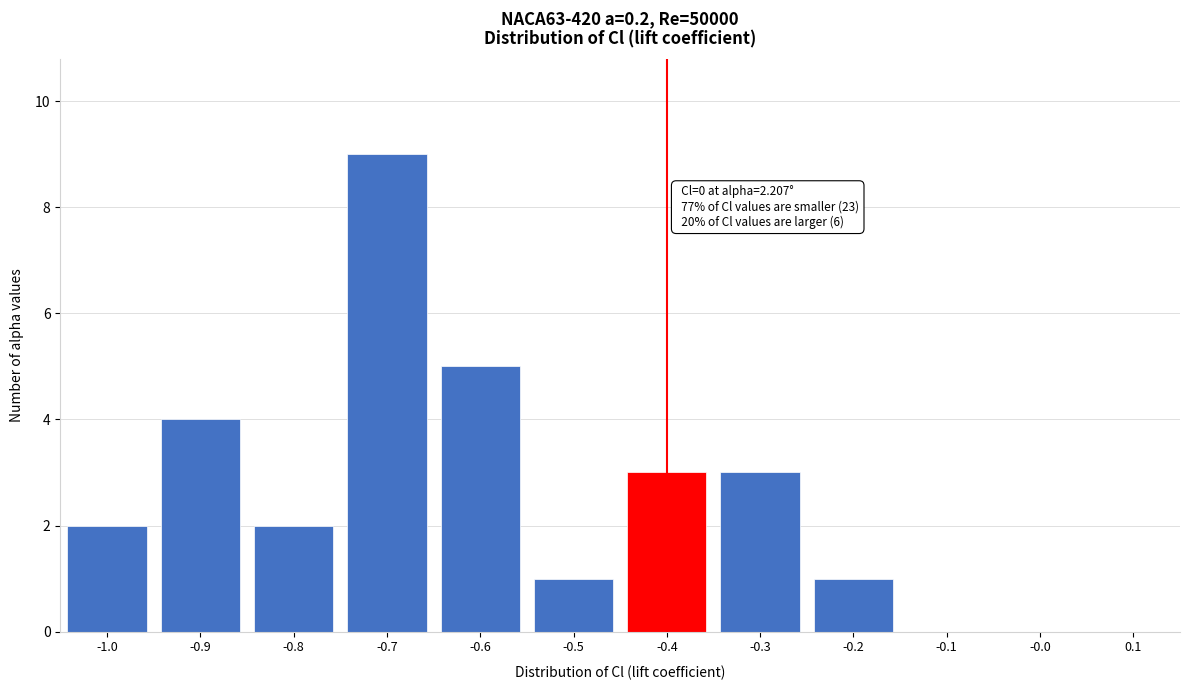

Reading left to right, list all the values displayed in this chart.

-1.0=2	-0.9=4	-0.8=2	-0.7=9	-0.6=5	-0.5=1	-0.4=3	-0.3=3	-0.2=1	-0.1=0	-0.0=0	0.1=0